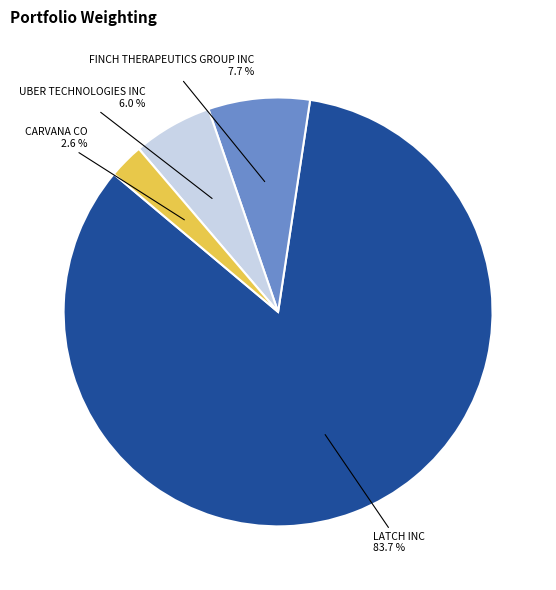

To the nearest percent, what is the difference between the largest and smallest slice percentages?

81%